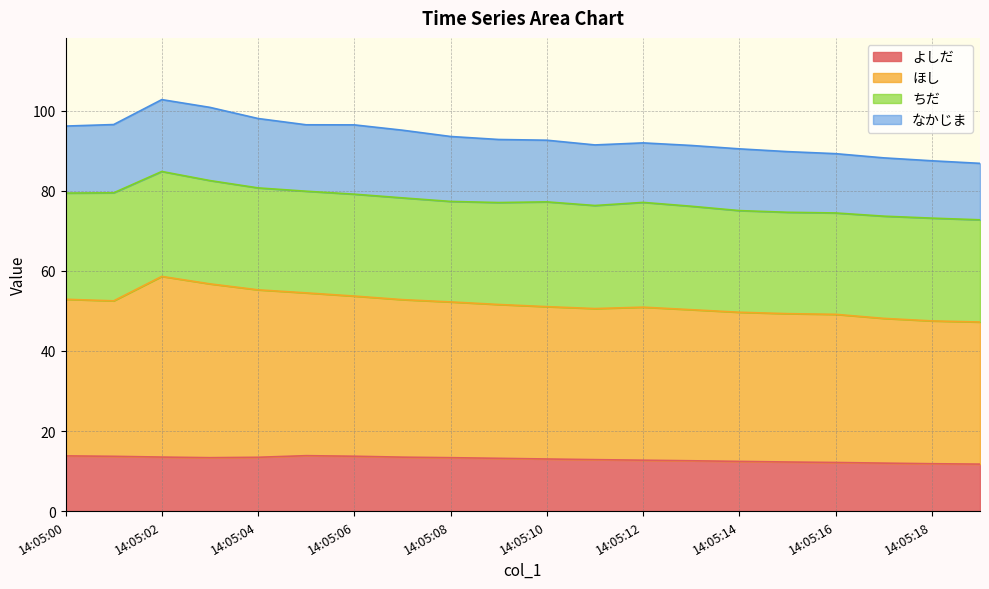

At how many categories does at least one series exceed 26?

20